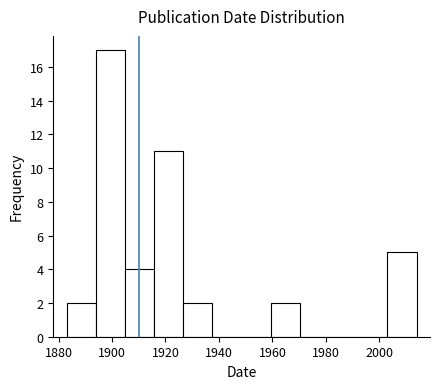

Over which range of the x-axis is the bar tallest?

1894 to 1904